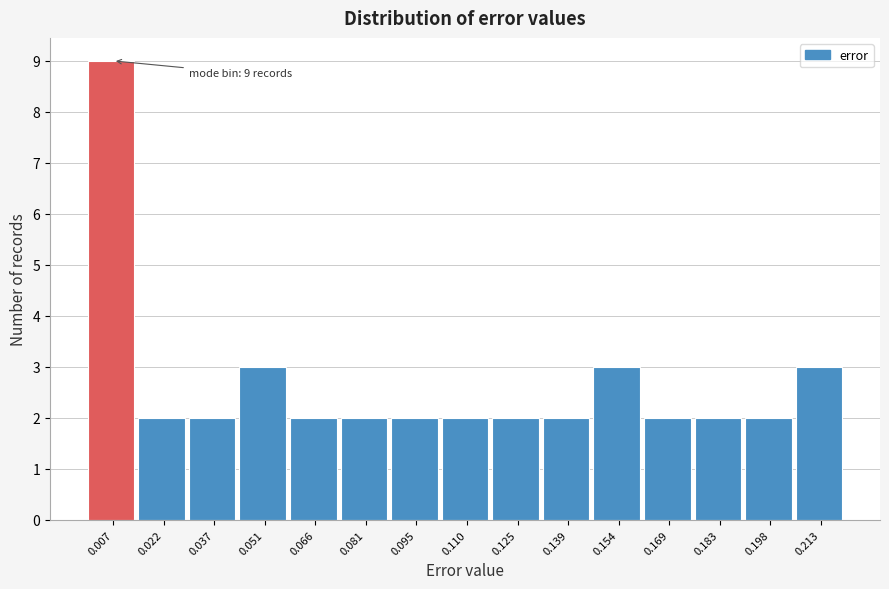

Which range on the x-axis has the tallest bar?

0.000 to 0.014